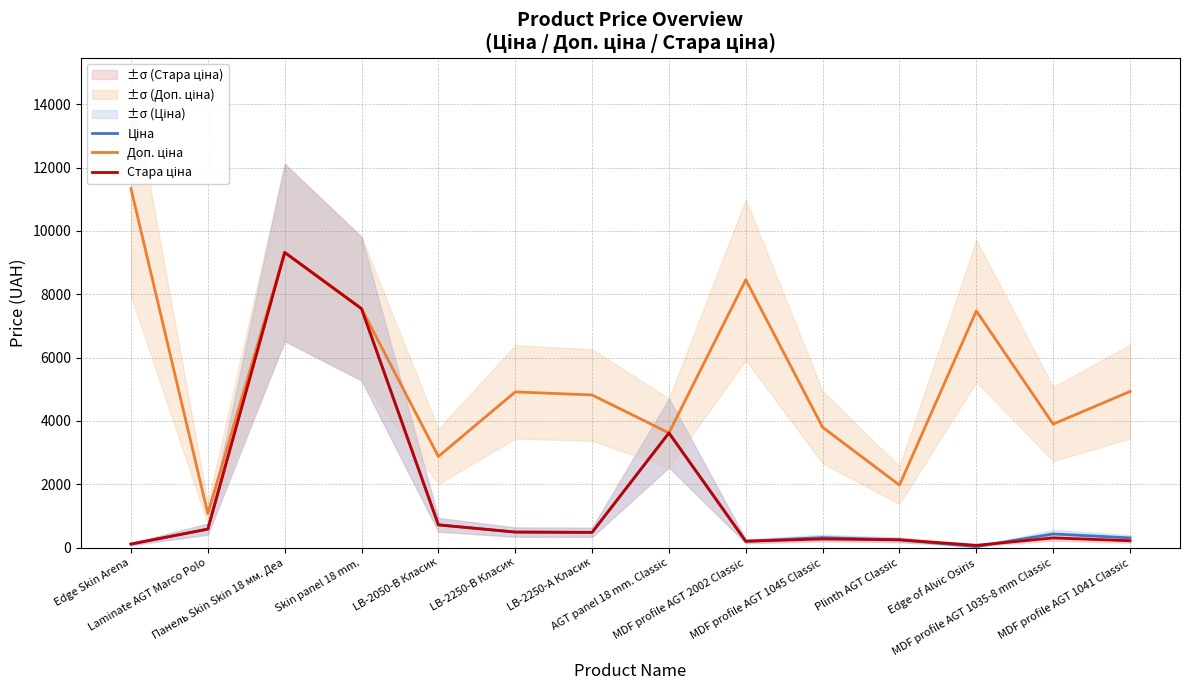

True or false: Доп. ціна and Ціна intersect in this chart.

False